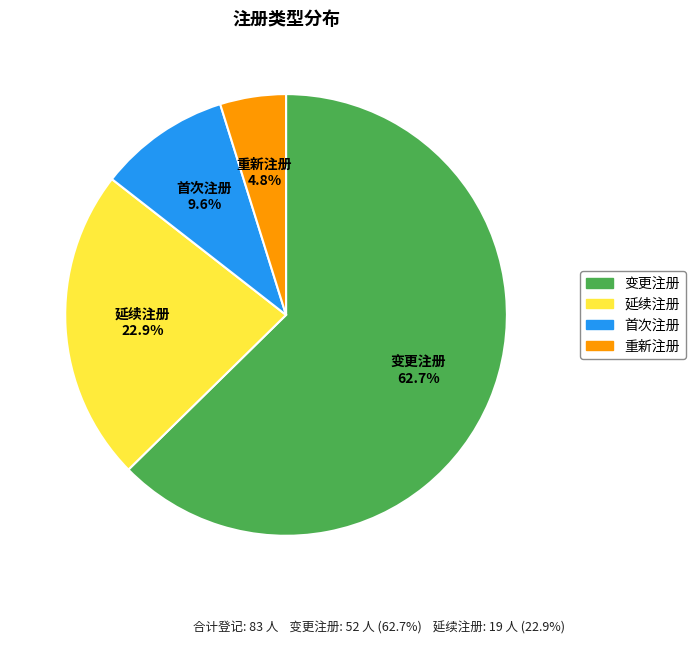

True or false: 重新注册 accounts for 19% of the total.

False